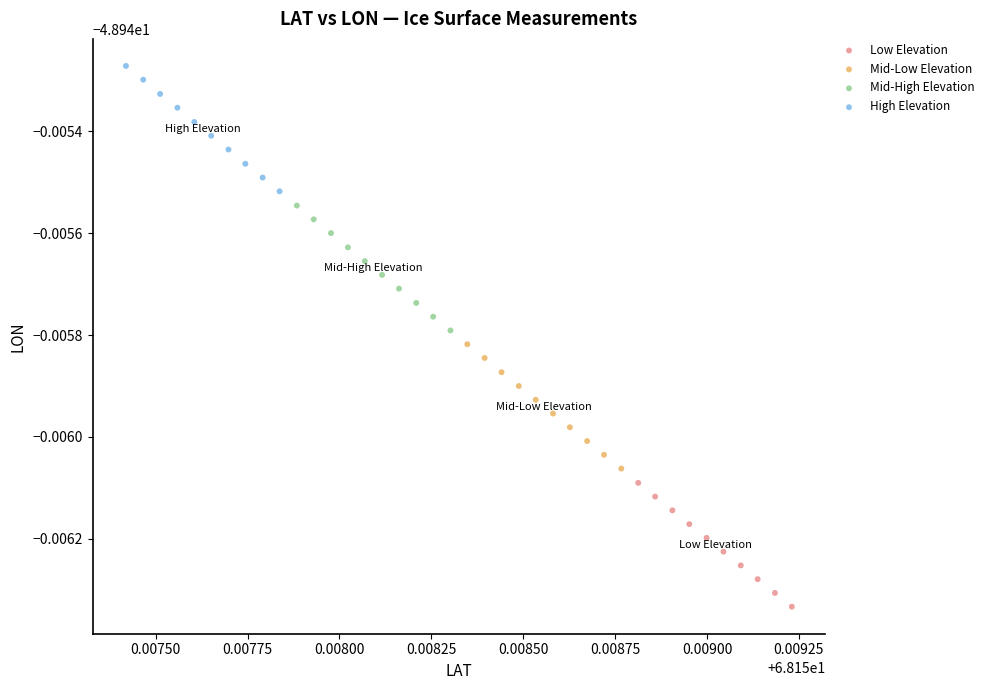

What are all the series names shown in the legend?

Low Elevation, Mid-Low Elevation, Mid-High Elevation, High Elevation